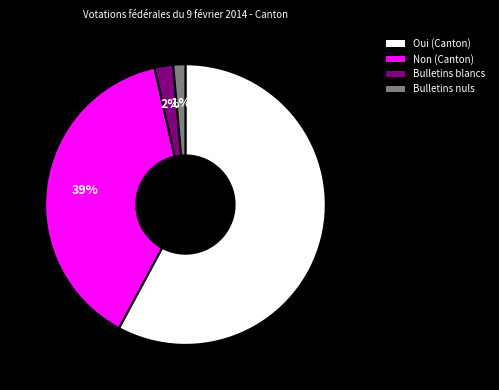

Which category has the smallest portion of the pie?

Bulletins nuls